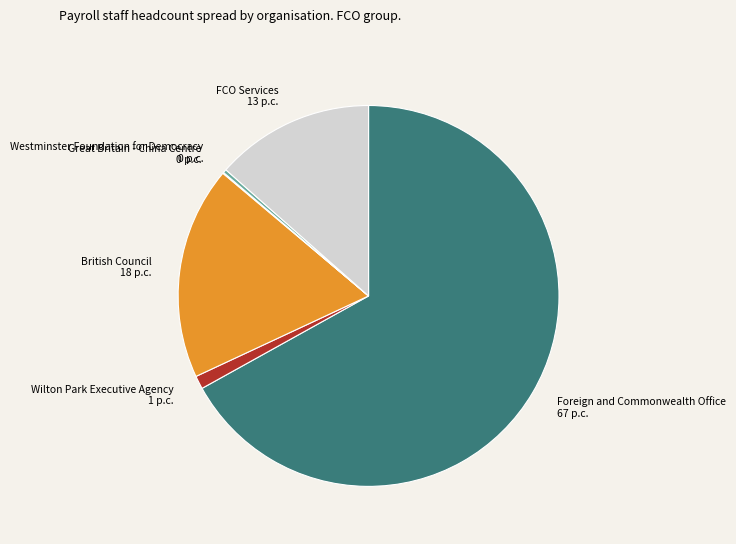

Is there a majority slice in this chart?

Yes